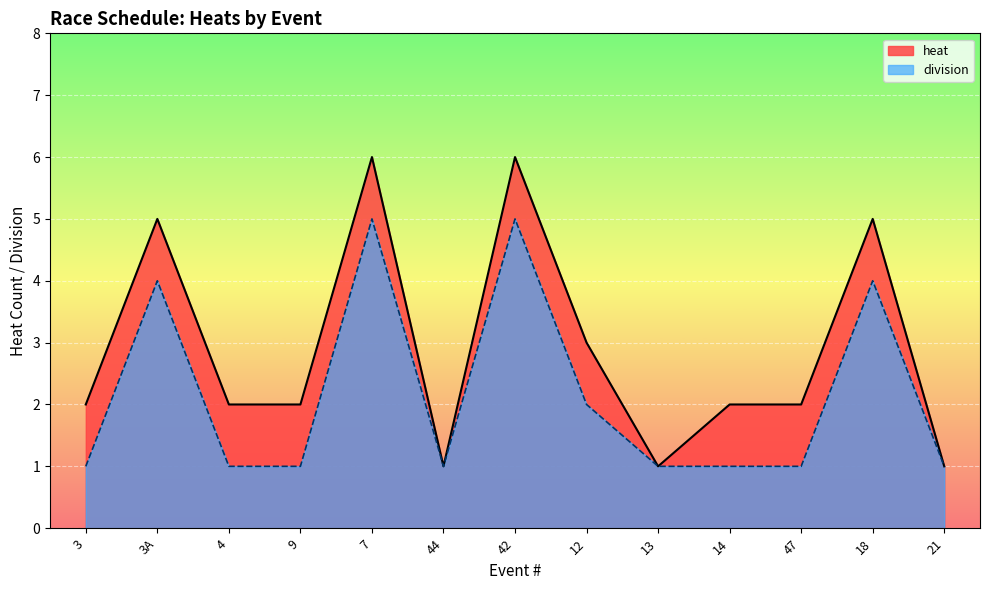

True or false: heat and division intersect in this chart.

False